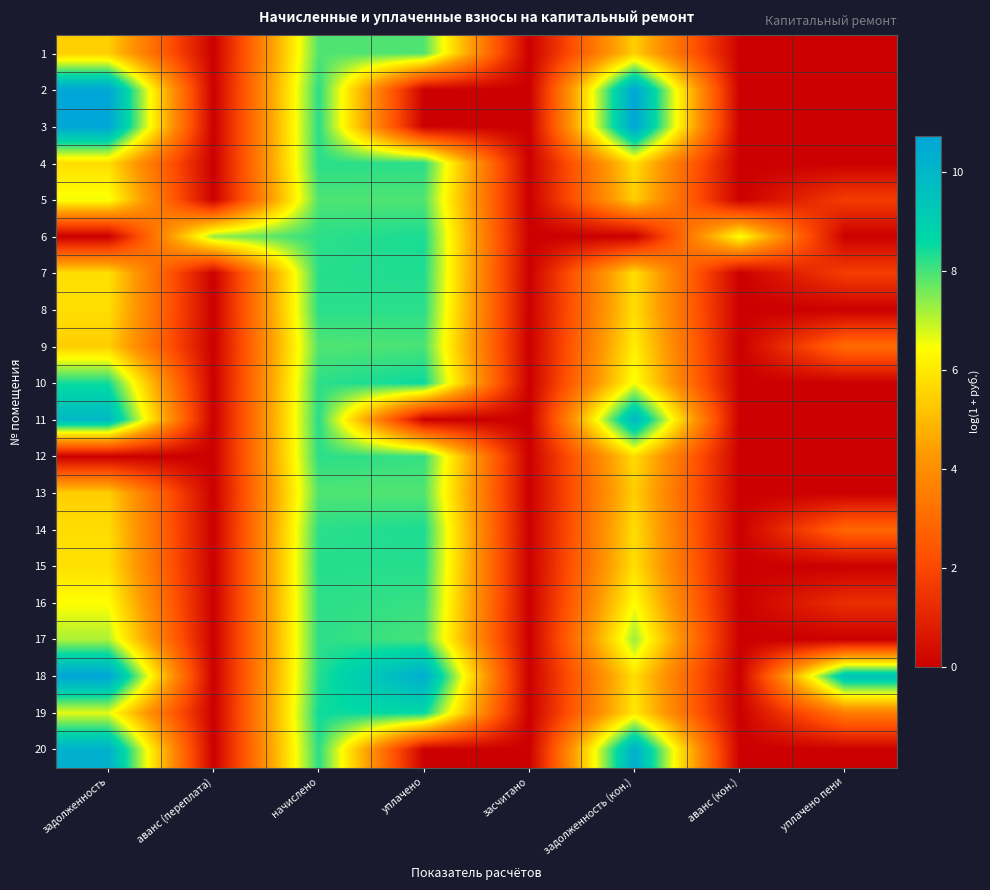

Reading left to right, what are all the values shown in this chart?

1: задолженность=5.4	аванс (переплата)=0.0	начислено=7.9	уплачено=7.9	засчитано=0.0	задолженность (кон.)=5.4	аванс (кон.)=0.0	уплачено пени=0.0
2: задолженность=10.7	аванс (переплата)=0.0	начислено=8.2	уплачено=0.0	засчитано=0.0	задолженность (кон.)=10.7	аванс (кон.)=0.0	уплачено пени=0.0
3: задолженность=10.7	аванс (переплата)=0.0	начислено=8.3	уплачено=0.0	засчитано=0.0	задолженность (кон.)=10.7	аванс (кон.)=0.0	уплачено пени=0.0
4: задолженность=5.8	аванс (переплата)=0.0	начислено=8.2	уплачено=8.2	засчитано=0.0	задолженность (кон.)=5.8	аванс (кон.)=0.0	уплачено пени=0.0
5: задолженность=6.5	аванс (переплата)=0.0	начислено=7.9	уплачено=7.9	засчитано=0.0	задолженность (кон.)=5.4	аванс (кон.)=0.0	уплачено пени=1.7
6: задолженность=0.0	аванс (переплата)=7.3	начислено=8.2	уплачено=8.4	засчитано=0.0	задолженность (кон.)=0.0	аванс (кон.)=6.5	уплачено пени=0.0
7: задолженность=5.8	аванс (переплата)=0.0	начислено=8.3	уплачено=8.3	засчитано=0.0	задолженность (кон.)=5.8	аванс (кон.)=0.0	уплачено пени=1.7
8: задолженность=5.8	аванс (переплата)=0.0	начислено=8.2	уплачено=8.2	засчитано=0.0	задолженность (кон.)=5.8	аванс (кон.)=0.0	уплачено пени=0.0
9: задолженность=5.4	аванс (переплата)=0.0	начислено=7.9	уплачено=8.0	засчитано=0.0	задолженность (кон.)=6.1	аванс (кон.)=0.0	уплачено пени=3.0
10: задолженность=8.4	аванс (переплата)=0.0	начислено=8.2	уплачено=8.5	засчитано=0.0	задолженность (кон.)=6.5	аванс (кон.)=0.0	уплачено пени=0.0
11: задолженность=9.9	аванс (переплата)=0.0	начислено=8.3	уплачено=0.0	засчитано=0.0	задолженность (кон.)=10.0	аванс (кон.)=0.0	уплачено пени=0.0
12: задолженность=0.0	аванс (переплата)=0.0	начислено=8.2	уплачено=8.1	засчитано=0.0	задолженность (кон.)=5.7	аванс (кон.)=0.0	уплачено пени=0.0
13: задолженность=5.4	аванс (переплата)=0.0	начислено=7.9	уплачено=7.9	засчитано=0.0	задолженность (кон.)=5.4	аванс (кон.)=0.0	уплачено пени=0.0
14: задолженность=5.7	аванс (переплата)=0.0	начислено=8.2	уплачено=8.4	засчитано=0.0	задолженность (кон.)=5.7	аванс (кон.)=0.0	уплачено пени=2.9
15: задолженность=5.8	аванс (переплата)=0.0	начислено=8.3	уплачено=8.3	засчитано=0.0	задолженность (кон.)=5.8	аванс (кон.)=0.0	уплачено пени=0.0
16: задолженность=6.4	аванс (переплата)=0.0	начислено=8.2	уплачено=8.1	засчитано=0.0	задолженность (кон.)=6.4	аванс (кон.)=0.0	уплачено пени=1.3
17: задолженность=7.1	аванс (переплата)=0.0	начислено=8.2	уплачено=8.0	засчитано=0.0	задолженность (кон.)=7.3	аванс (кон.)=0.0	уплачено пени=0.0
18: задолженность=10.7	аванс (переплата)=0.0	начислено=8.3	уплачено=10.4	засчитано=0.0	задолженность (кон.)=5.8	аванс (кон.)=0.0	уплачено пени=9.5
19: задолженность=6.7	аванс (переплата)=0.0	начислено=8.5	уплачено=8.6	засчитано=0.0	задолженность (кон.)=6.0	аванс (кон.)=0.0	уплачено пени=3.5
20: задолженность=10.3	аванс (переплата)=0.0	начислено=8.2	уплачено=0.0	засчитано=0.0	задолженность (кон.)=10.3	аванс (кон.)=0.0	уплачено пени=0.0